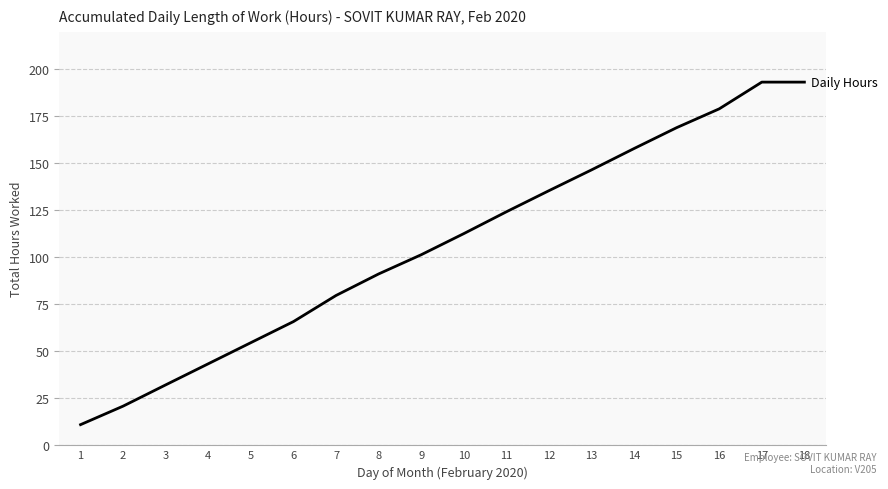

What is the change in value from 11 to 13?

+22.3